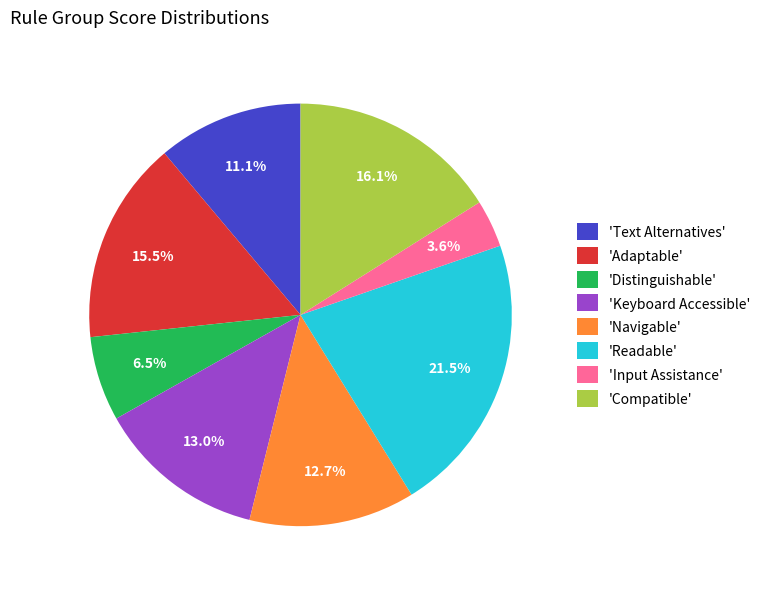

What is the total percentage of 'Distinguishable' and 'Text Alternatives'?

17.6%